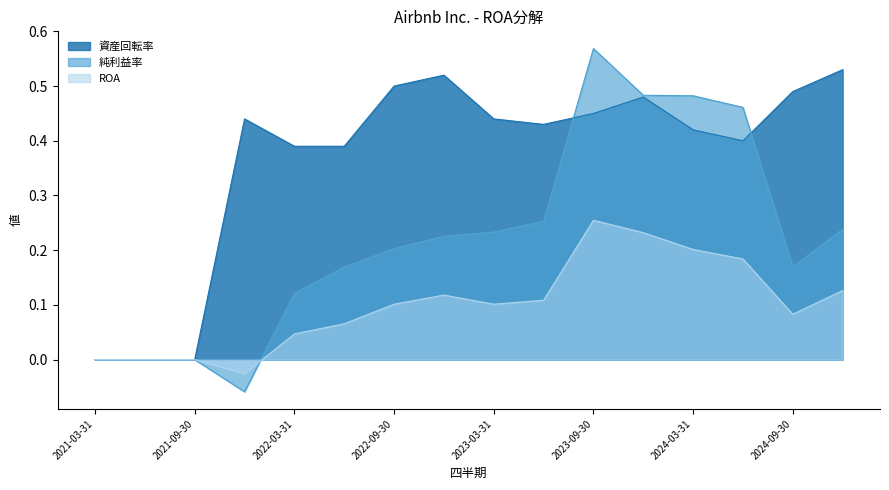

In 純利益率, how many points are lower than both neighbors (excluding endpoints)?

2